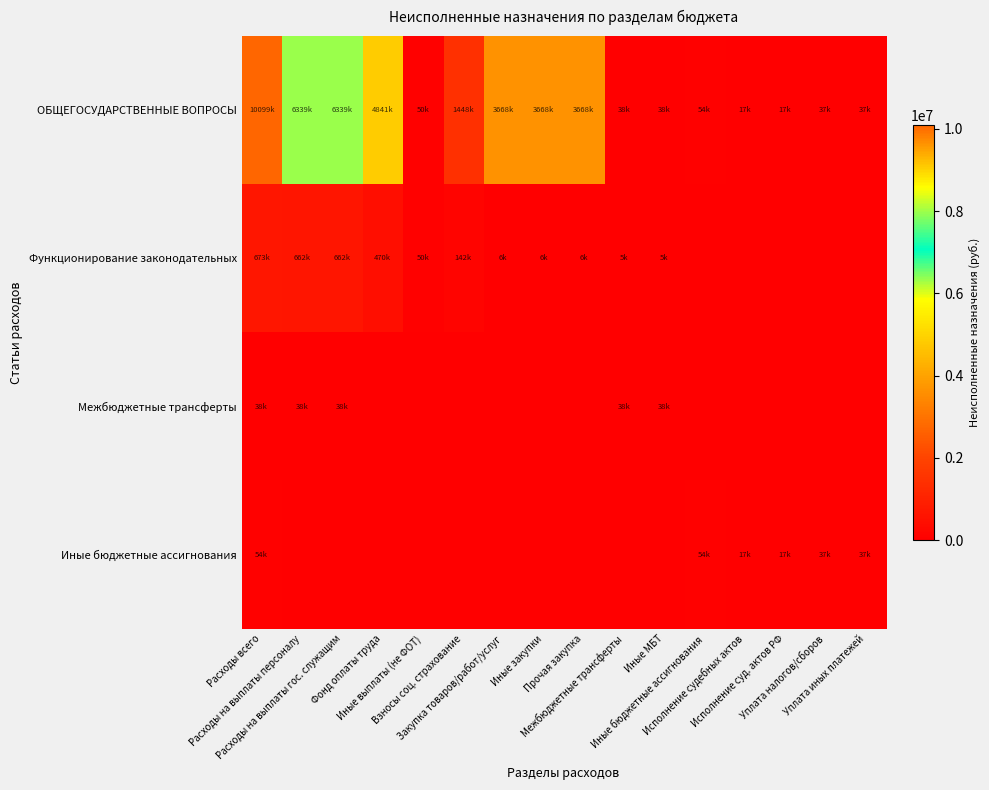

What is the greatest value displayed?

10099143.5